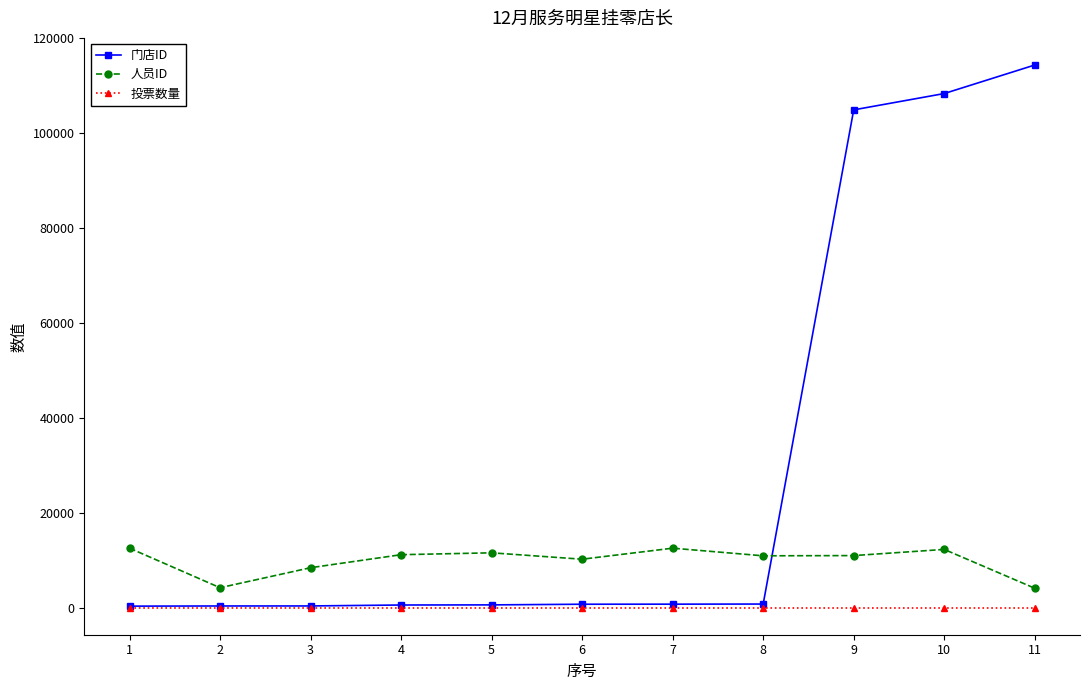

Rank the series by their average value, from lowest to highest.

投票数量, 人员ID, 门店ID